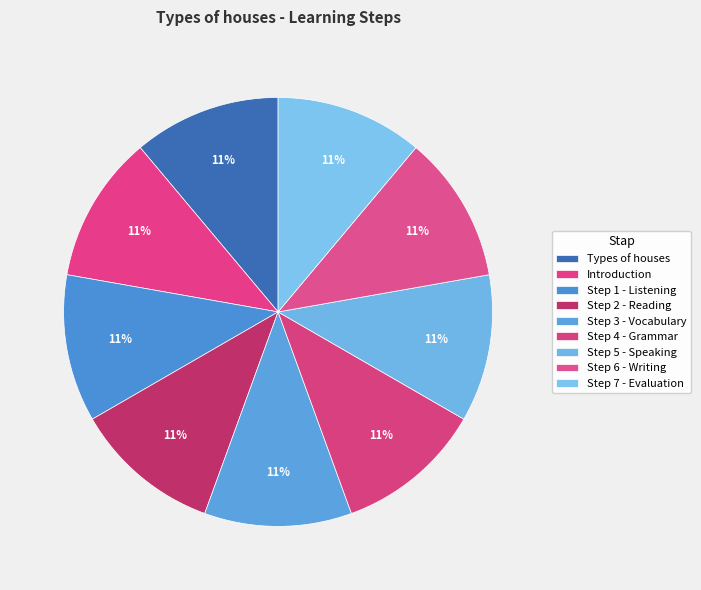

Is Step 5 - Speaking the majority of the pie?

No